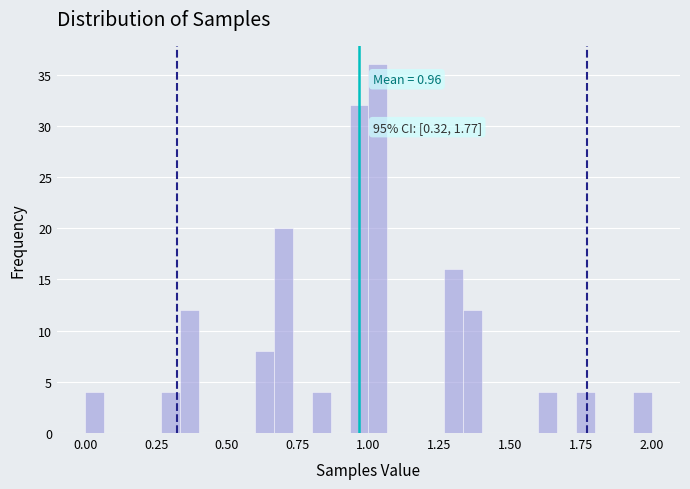

Read against the x-axis, roughly where is the centre of the tallest bar?

1.05